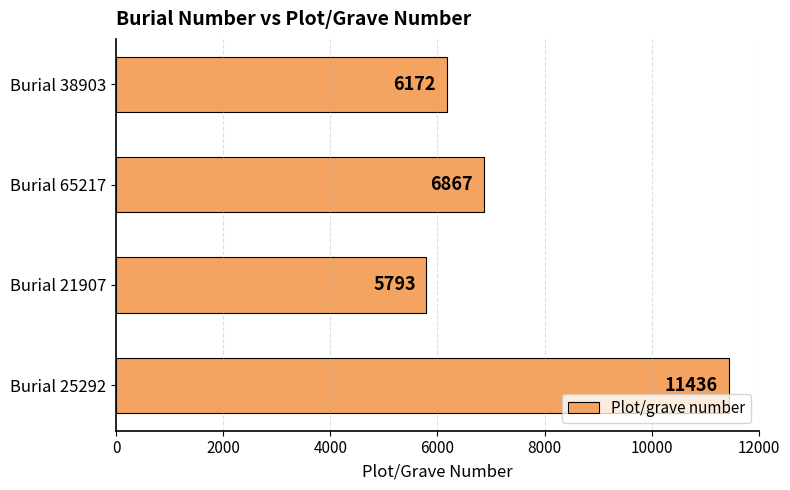

Which label corresponds to the largest value in the chart?

Burial 25292